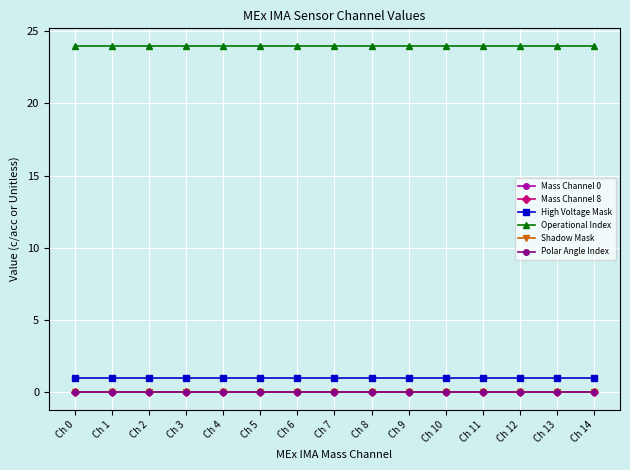

At which label does Mass Channel 0 reach its peak?

Ch 0